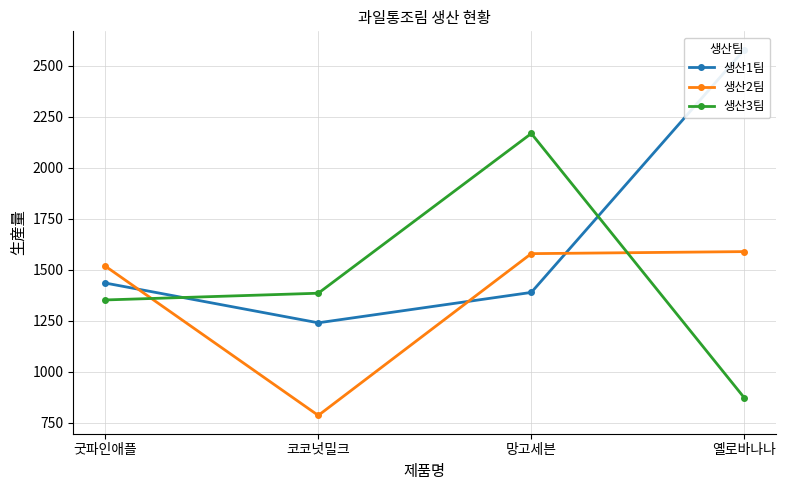

Is this an area chart (filled region under the line)?

No